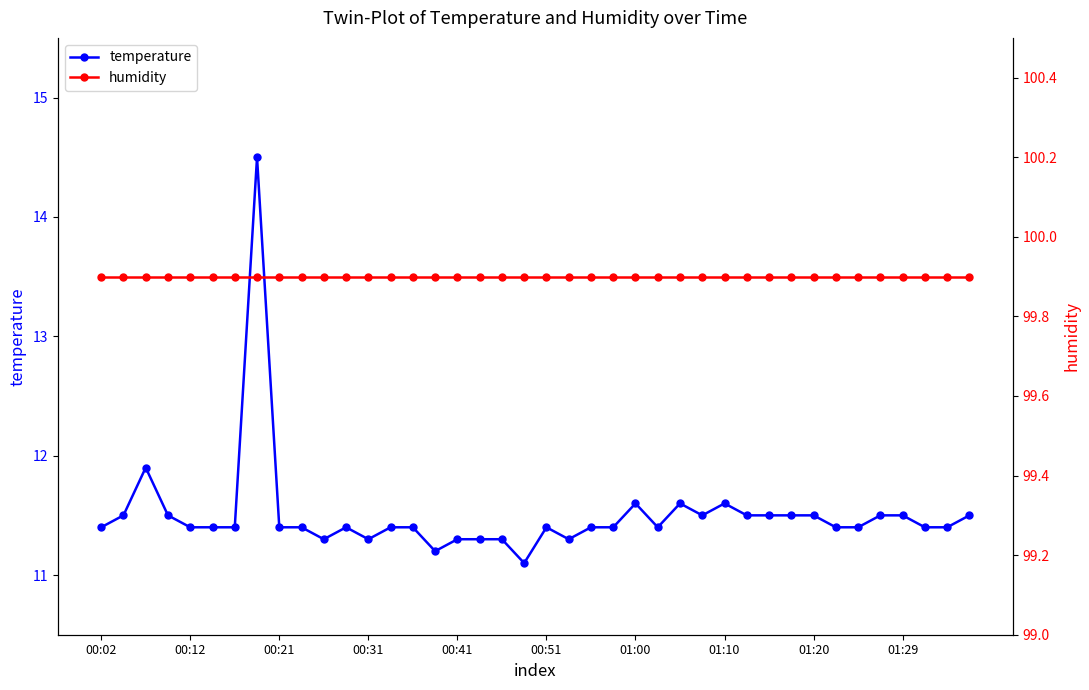

True or false: temperature and humidity intersect in this chart.

False